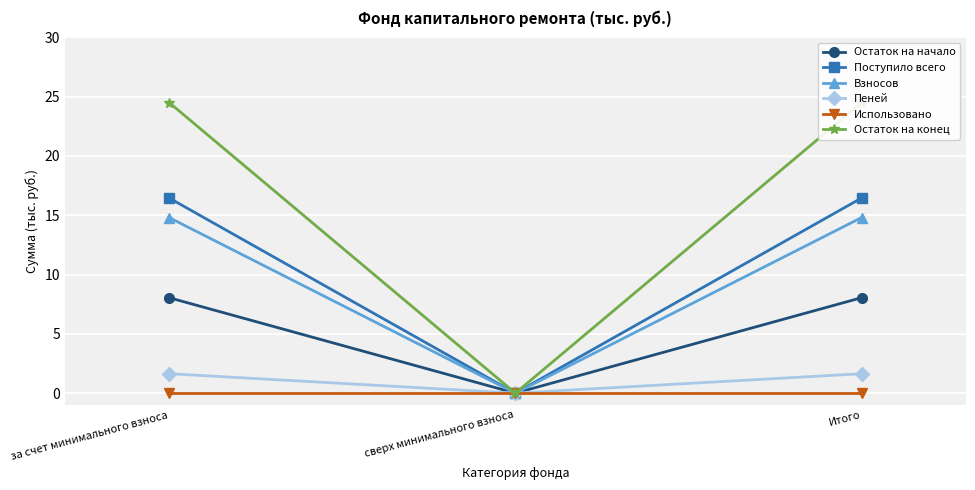

Between за счет минимального взноса and Итого, which is larger?

за счет минимального взноса